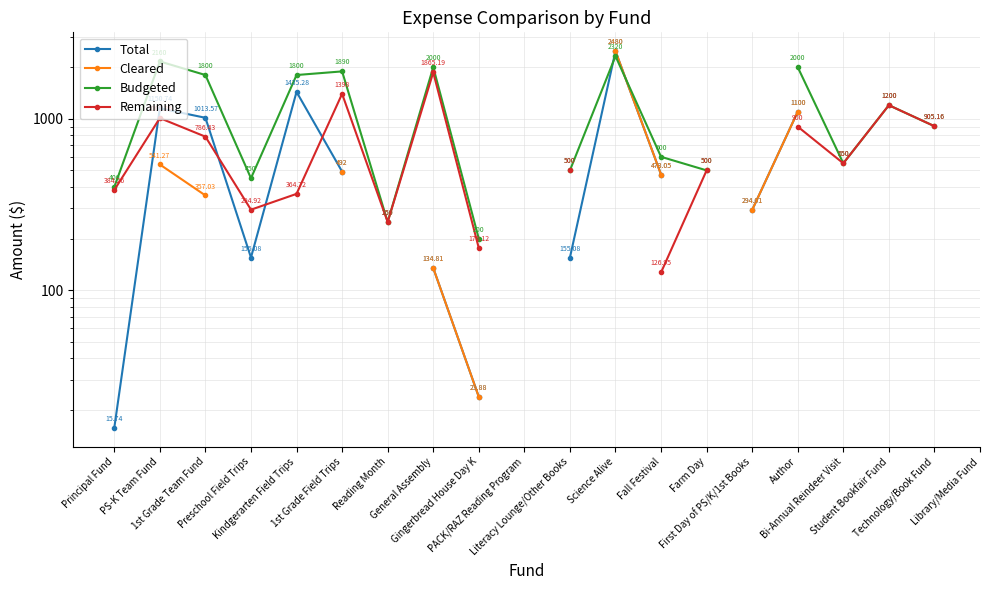

How many lines are shown in the chart?

4